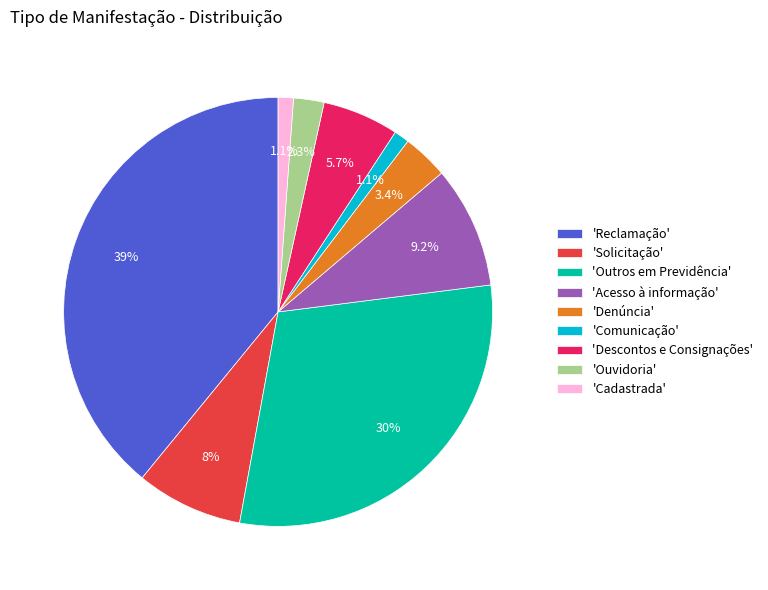

Does 'Cadastrada' represent more than half of the total?

No